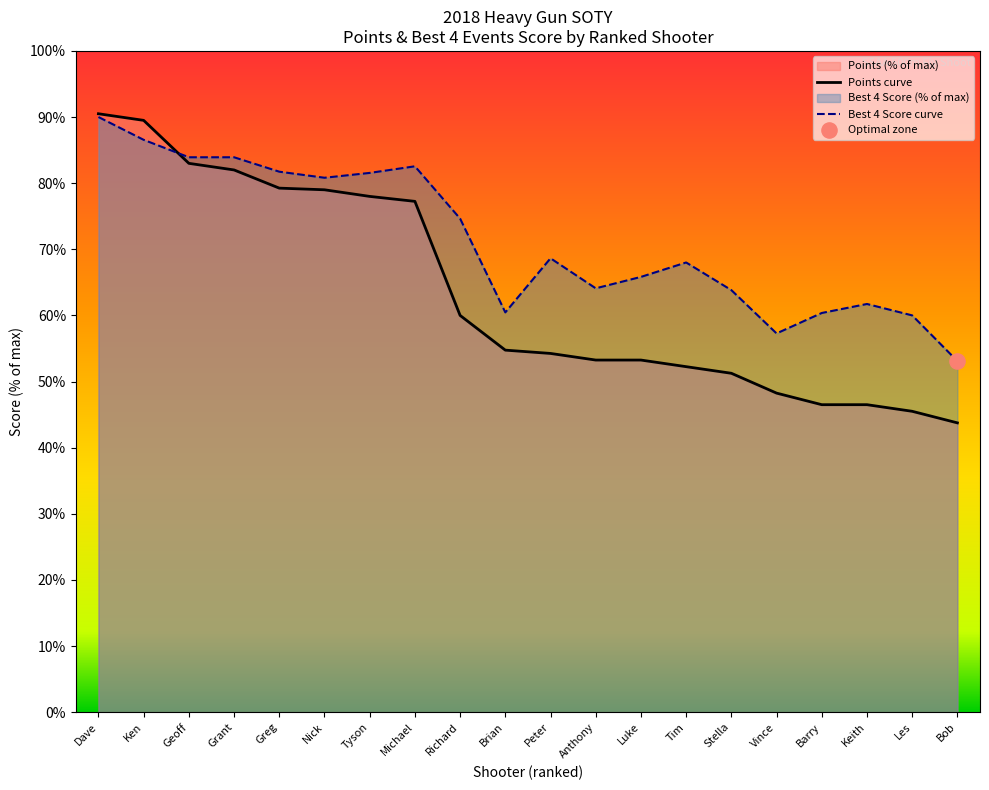

Which series has the largest total across all categories?

Best 4 Score curve